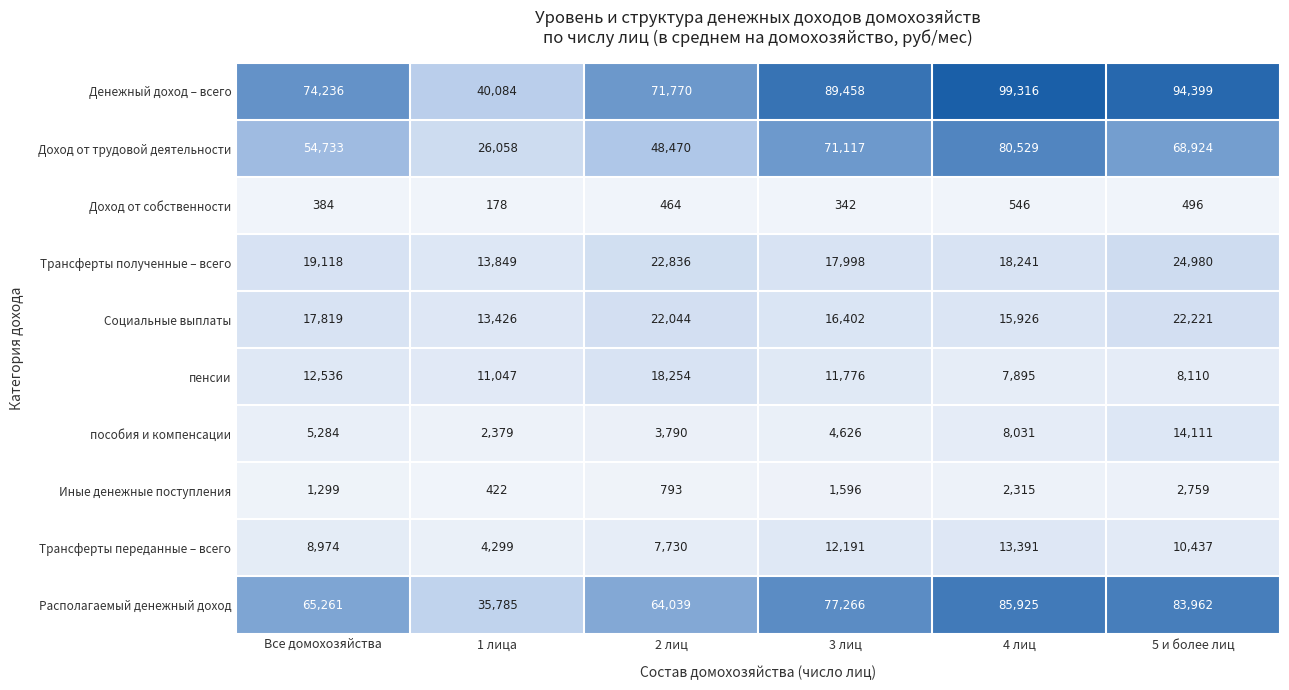

At which label is Располагаемый денежный доход closest to 60855?

2 лиц